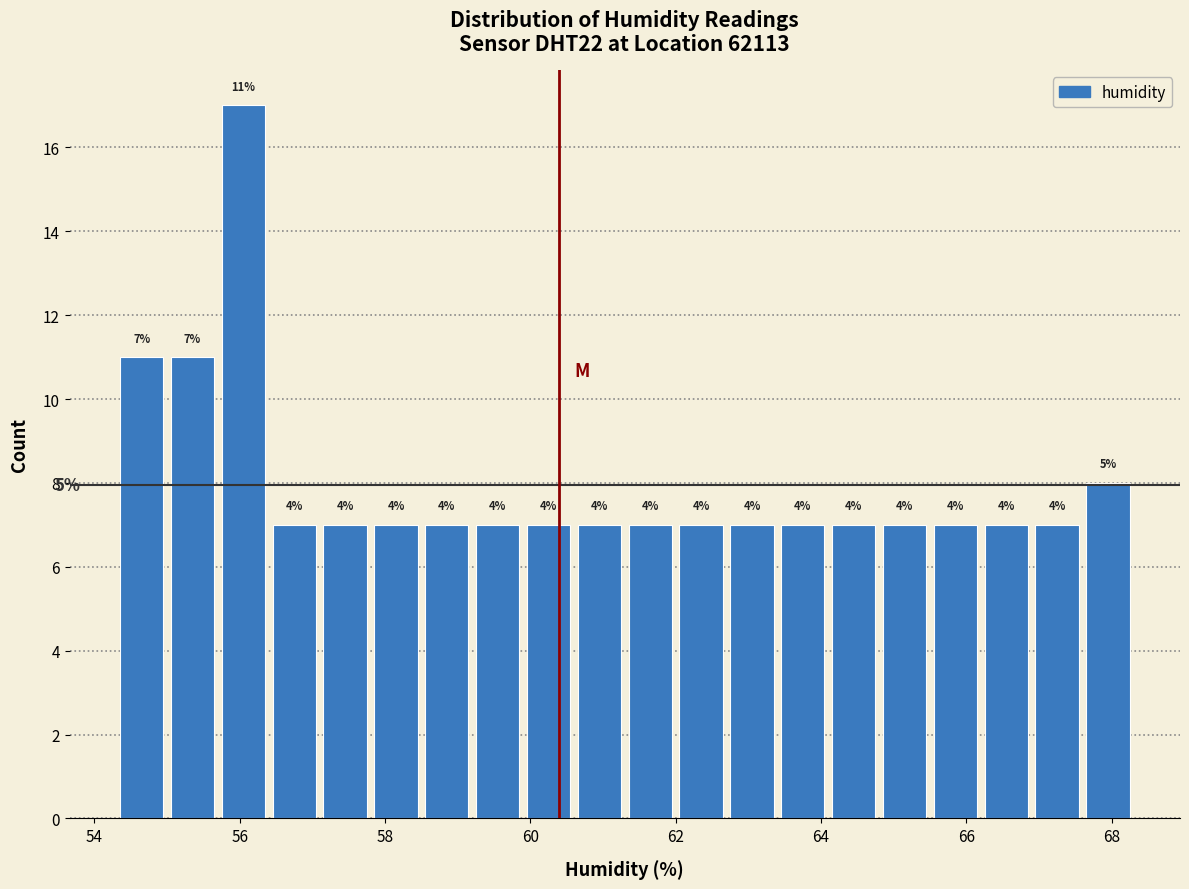

Read against the x-axis, roughly where is the centre of the tallest bar?

56.0